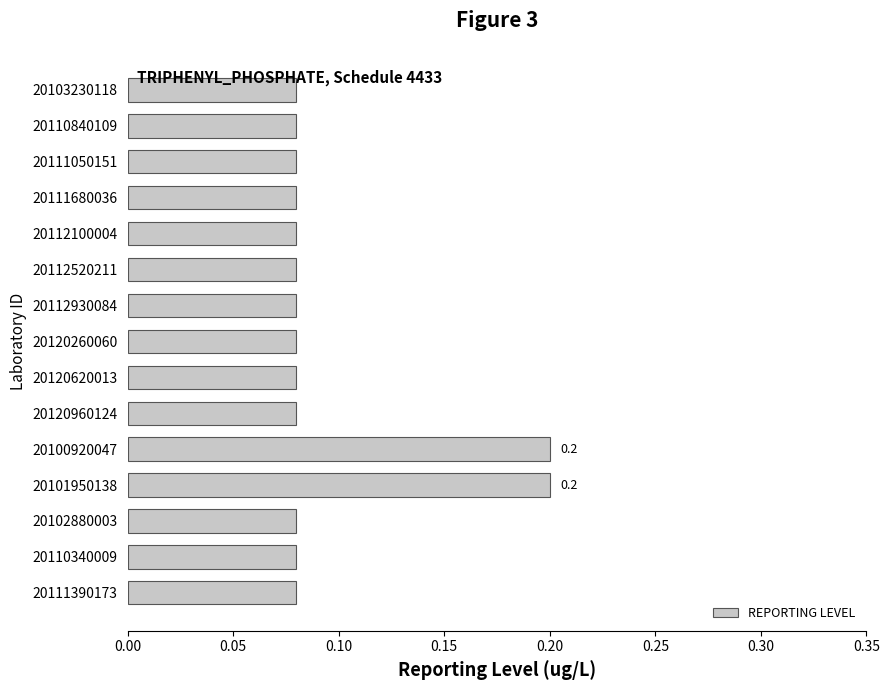

What is the sum of all values?

1.4